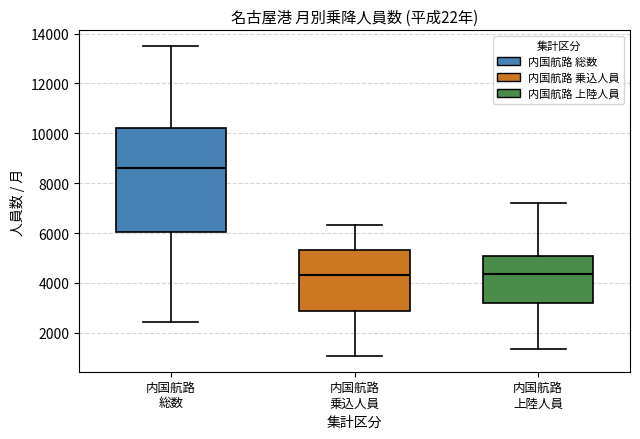

Reading left to right, read every box against the y-axis: the position of its median line, the range the box covers, and the ends of its whiskers. The values are not printed on the chart, so give them approximately, as read against the axis.

内国航路 総数: median 8600, box 6000 to 10200, whiskers 2400 to 13600
内国航路 乗込人員: median 4400, box 2800 to 5400, whiskers 1000 to 6400
内国航路 上陸人員: median 4400, box 3200 to 5000, whiskers 1400 to 7200